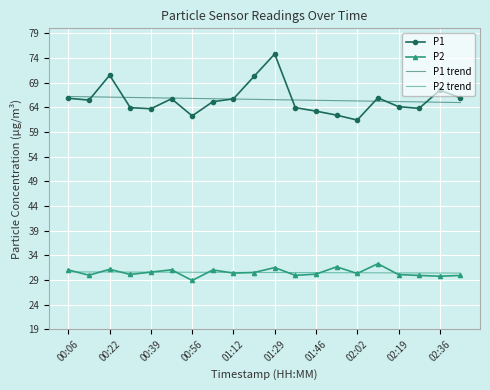

What is the difference between the maximum and minimum values in the P2 series?

3.4